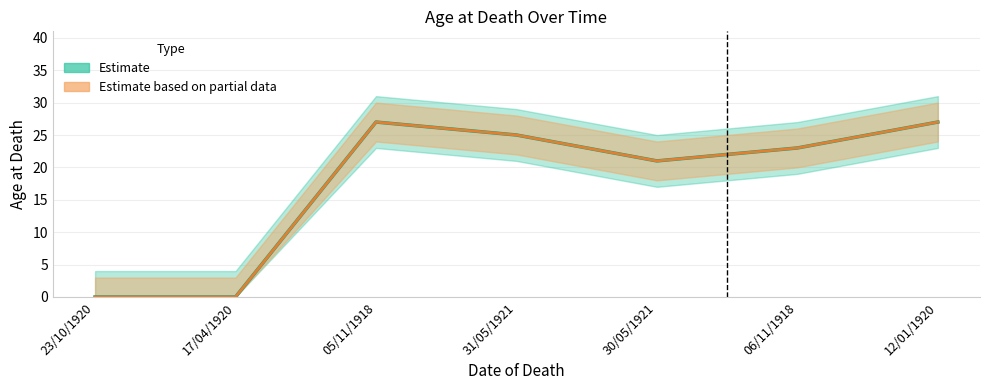

How many points are higher than both their immediate neighbors (excluding endpoints)?

1